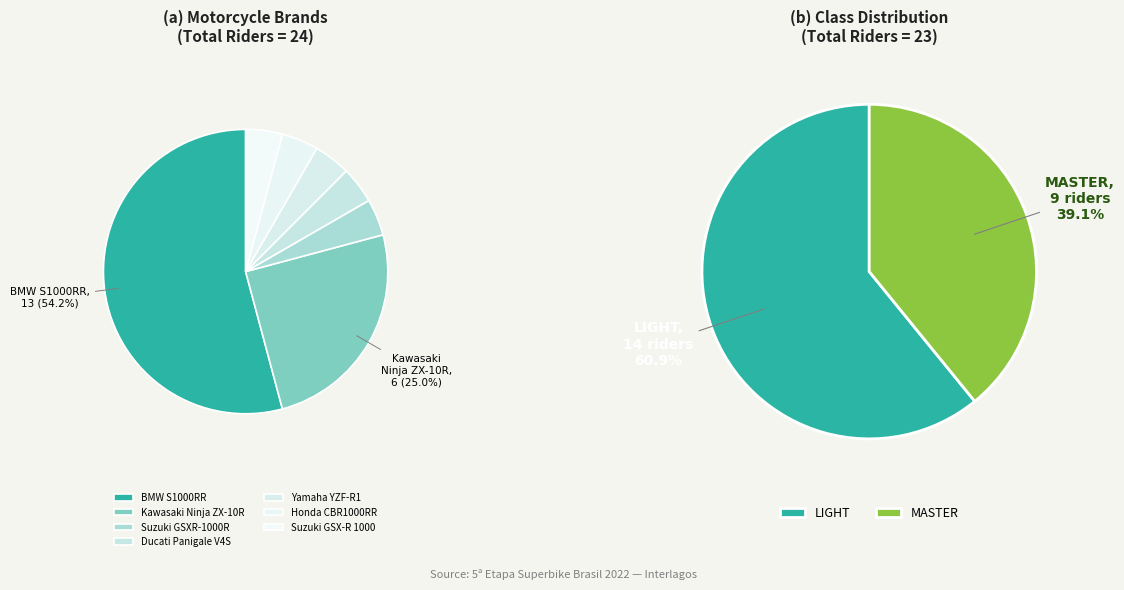

Does 11 account for over 50% of the chart?

No